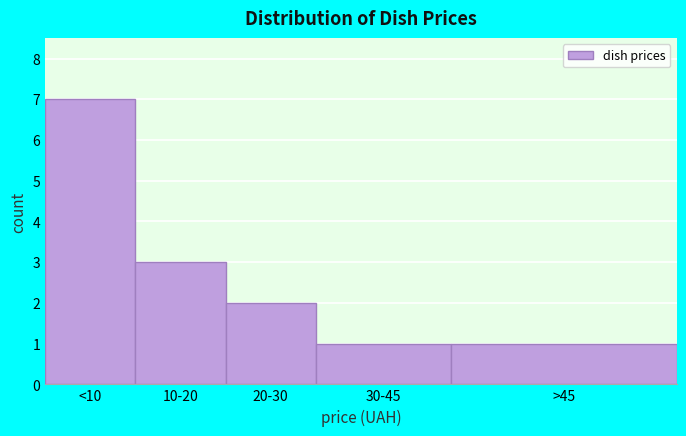

Reading right to left, list all the values displayed in this chart.

>45=1	30-45=1	20-30=2	10-20=3	<10=7